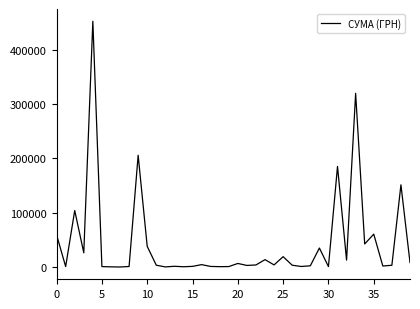

What is the difference between the maximum and minimum values?

451850.0